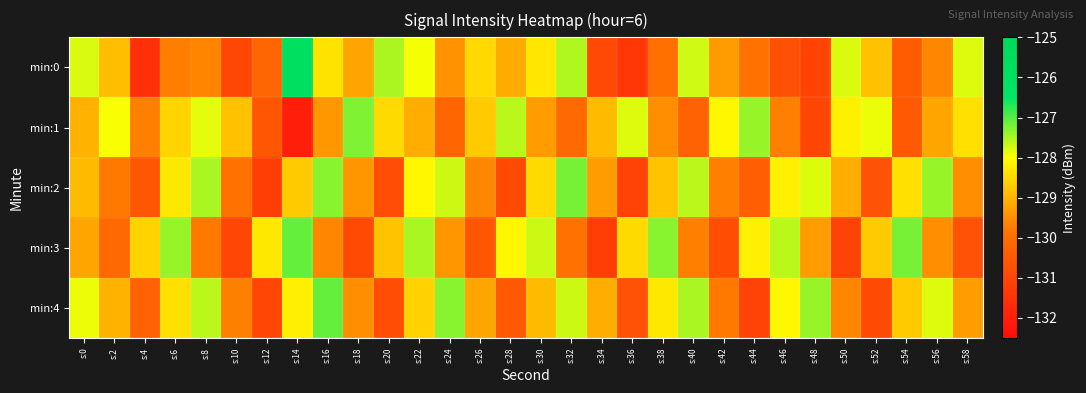

How many distinct data groups are displayed?

5